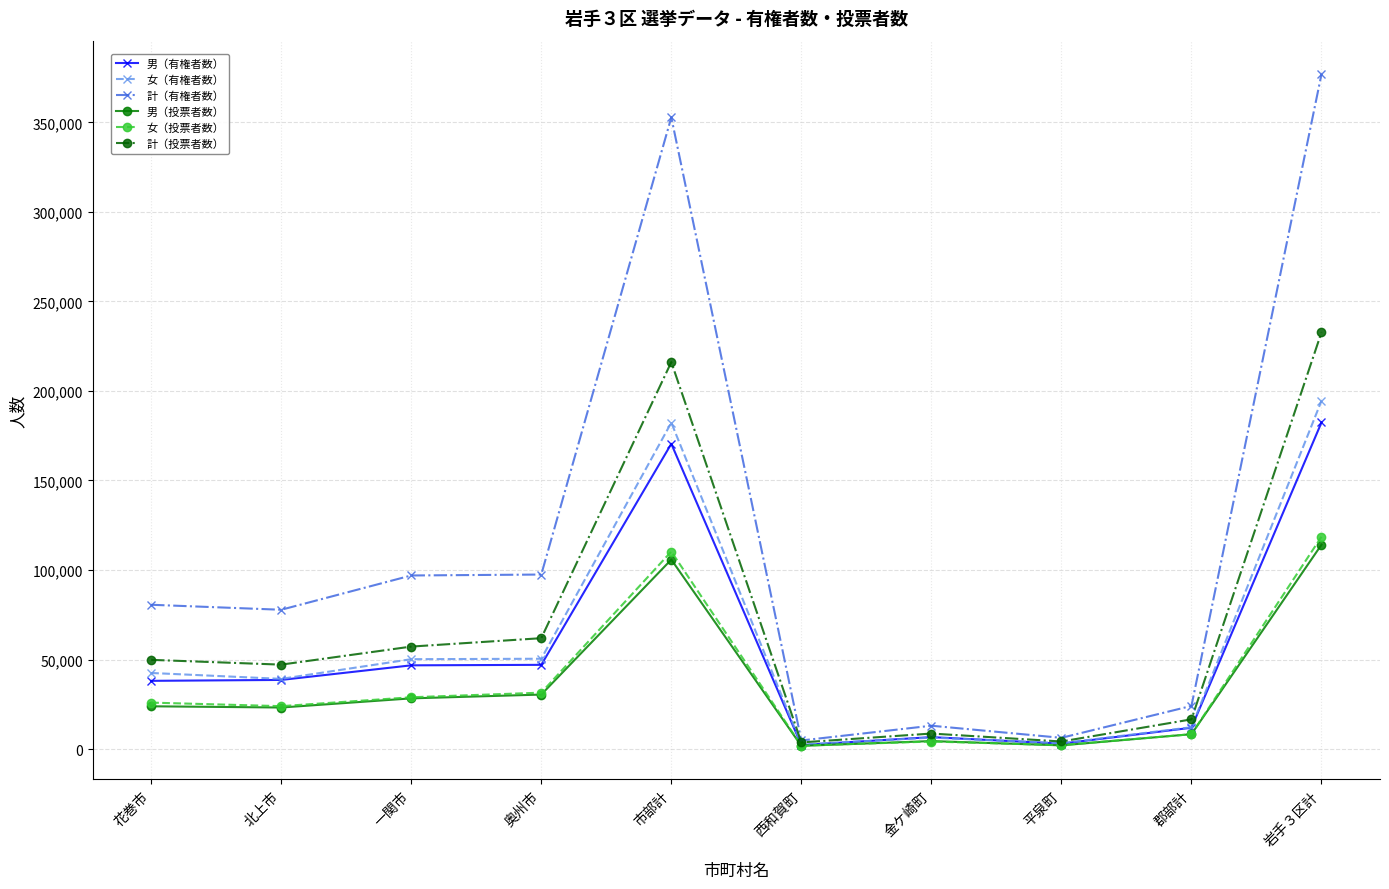

What is the label of the 6th point from the left?

西和賀町